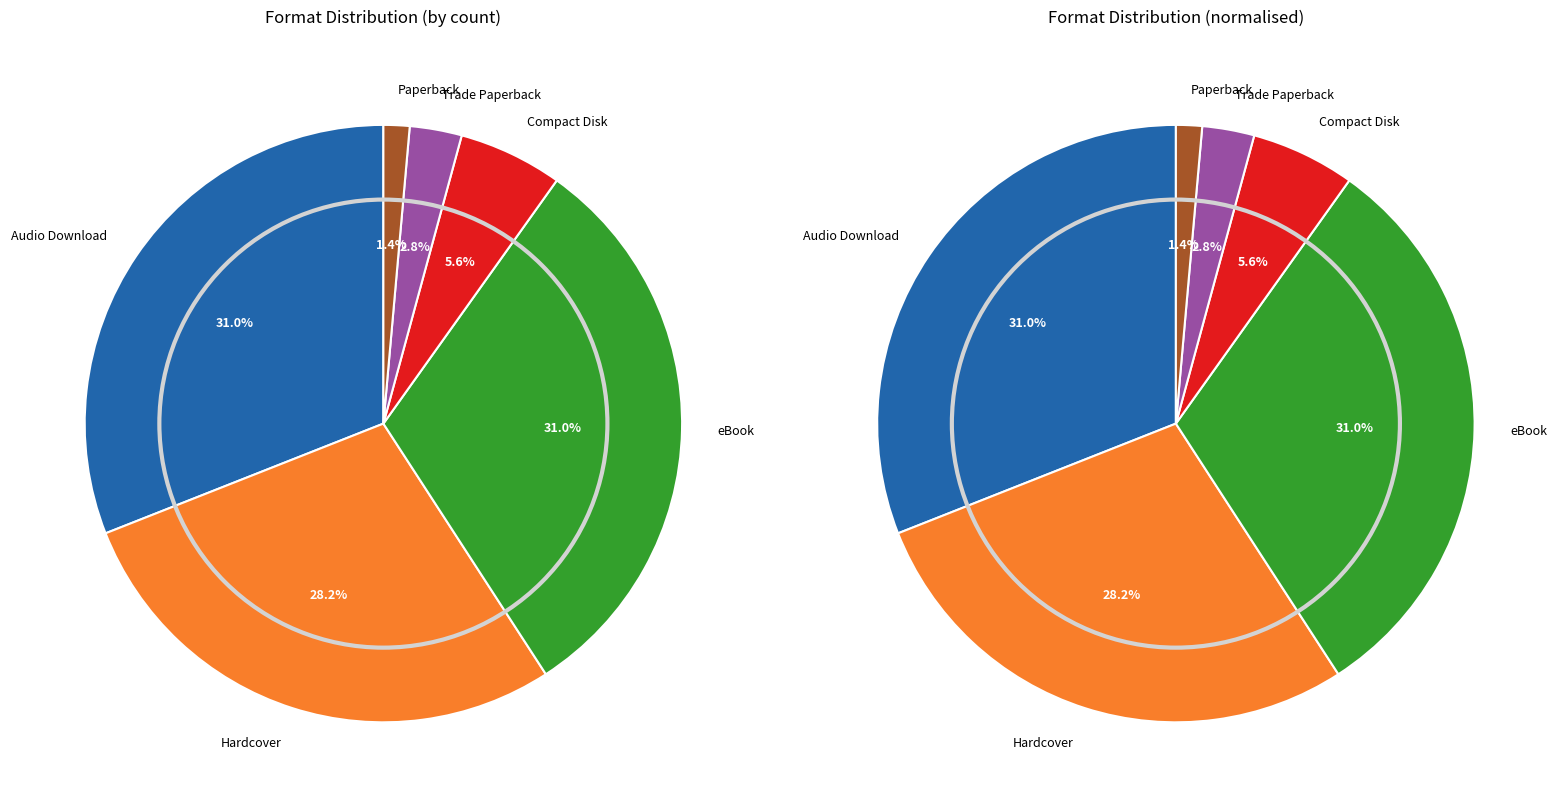

Approximately how many times larger is the value at Audio Download compared to Compact Disk?

5.5